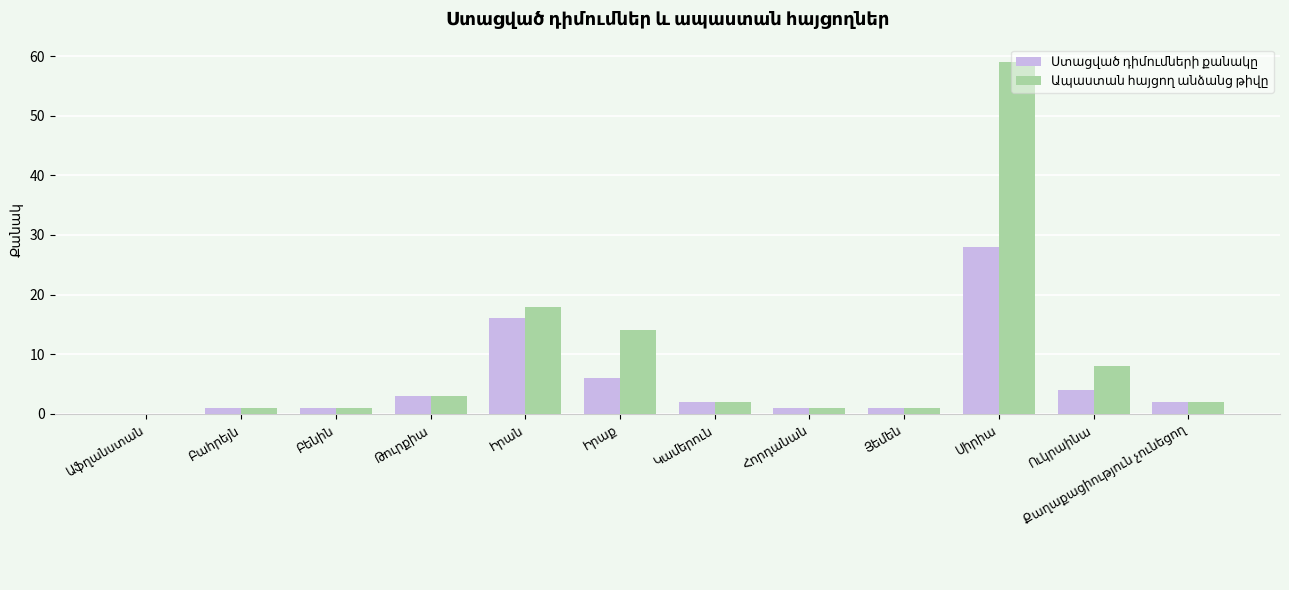

What is the average value of the Ապաստան հայցող անձանց թիվը series?

9